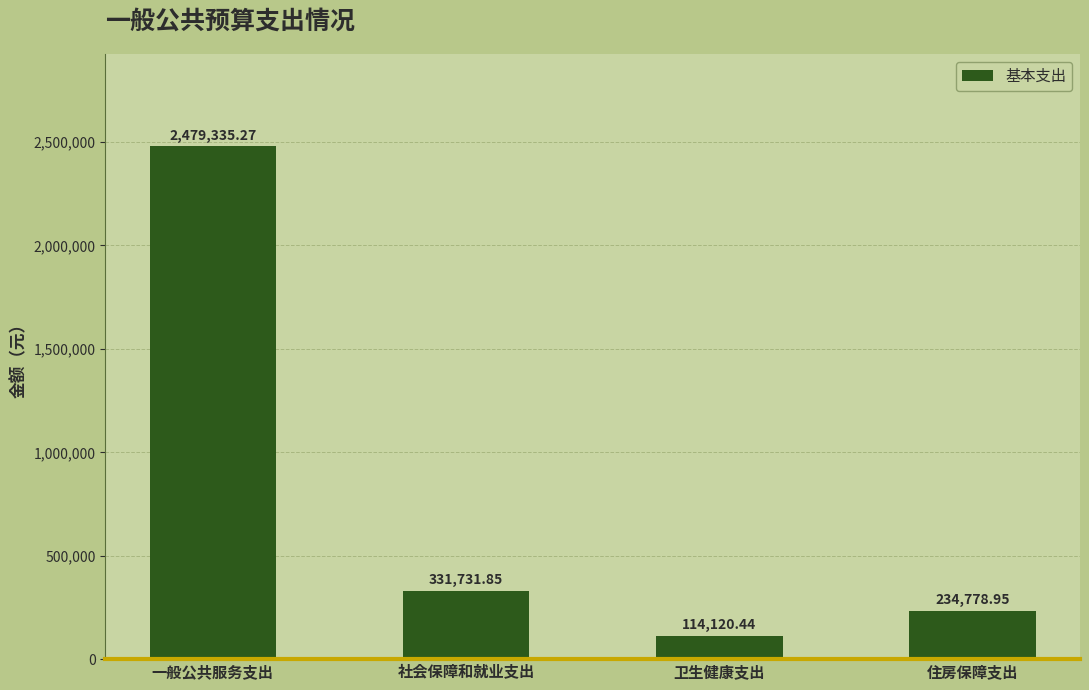

Read the value at 一般公共服务支出.

2479335.3